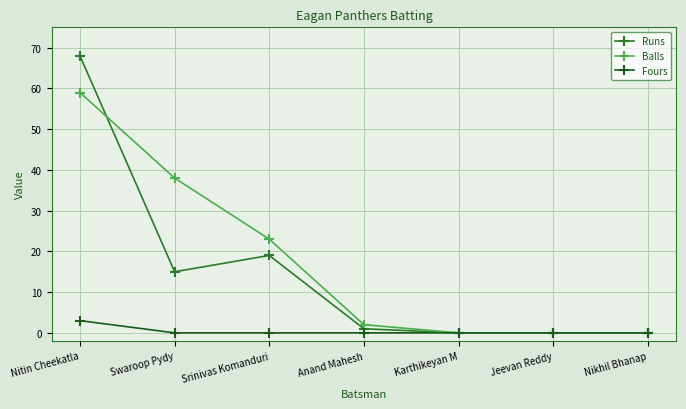

What value does the Runs series have at Srinivas Komanduri?

19